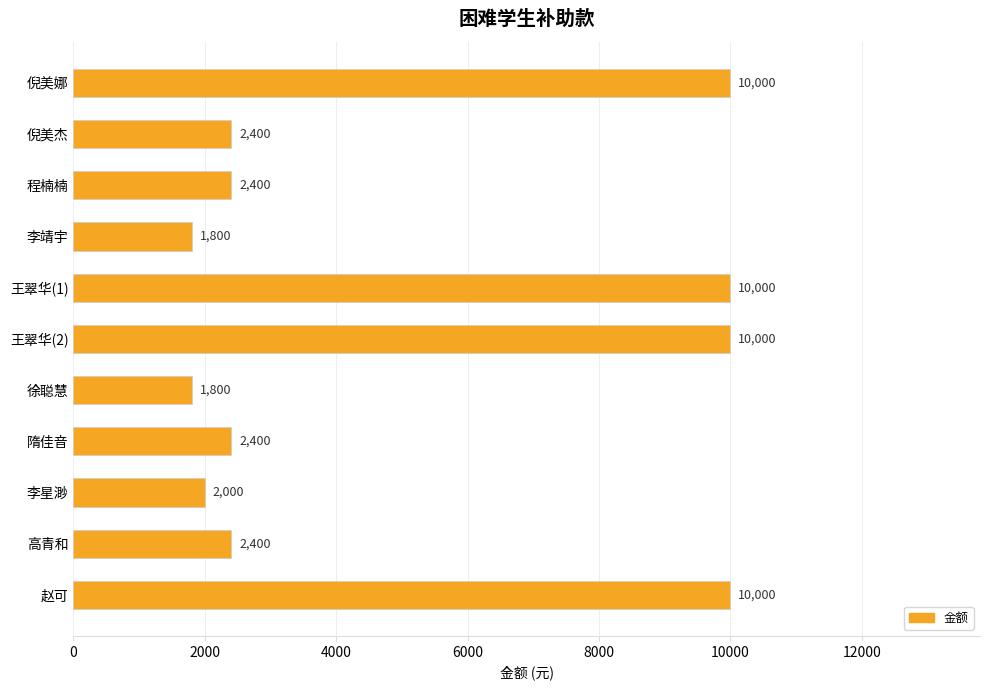

The chart shows a value of 806 at 徐聪慧. True or false?

False